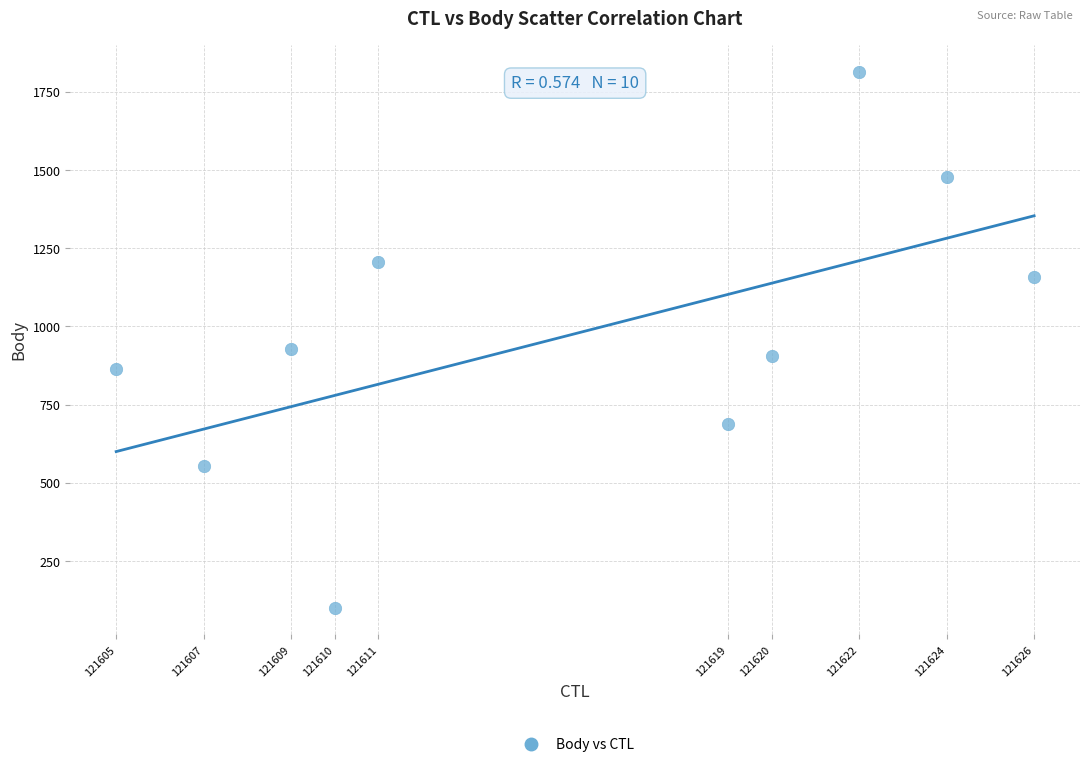

What is the range of Y values (max minus min)?

1712